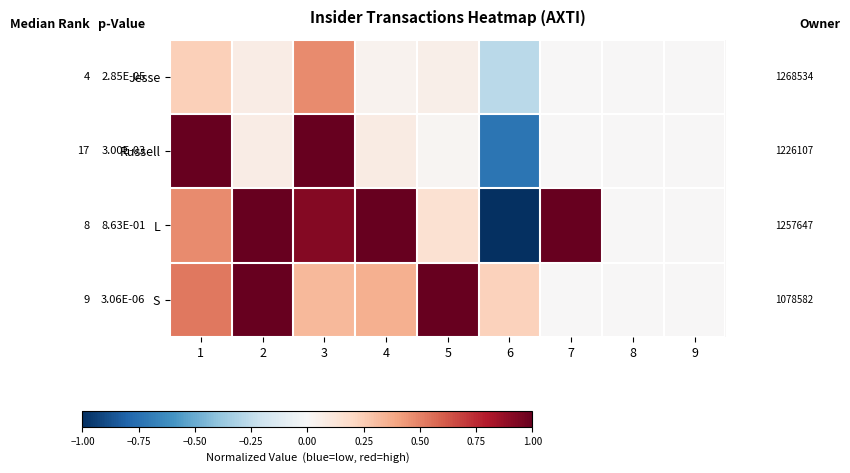

Which series has the widest spread of values?

L